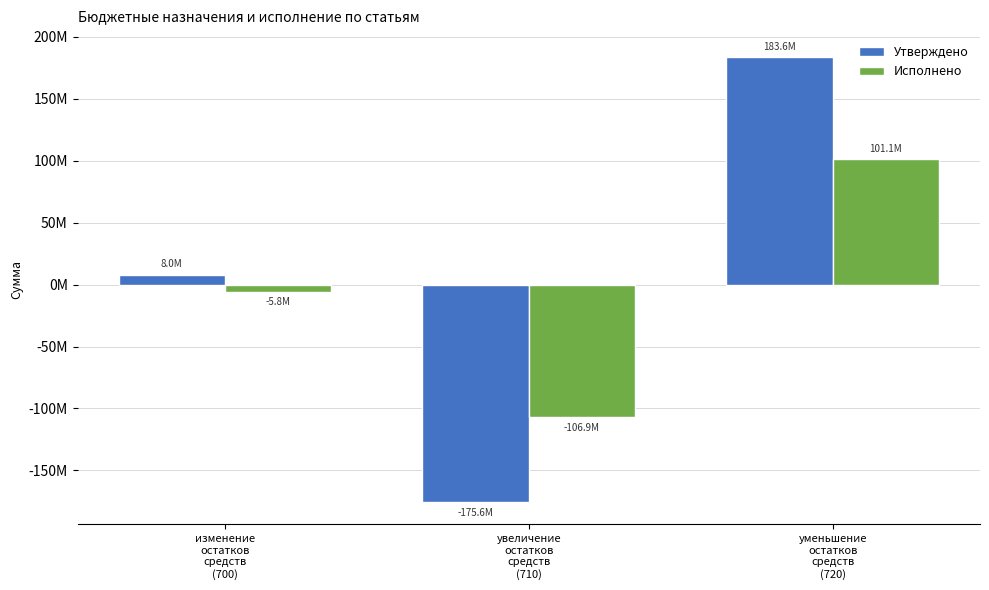

What are all the series names shown in the legend?

Утверждено, Исполнено